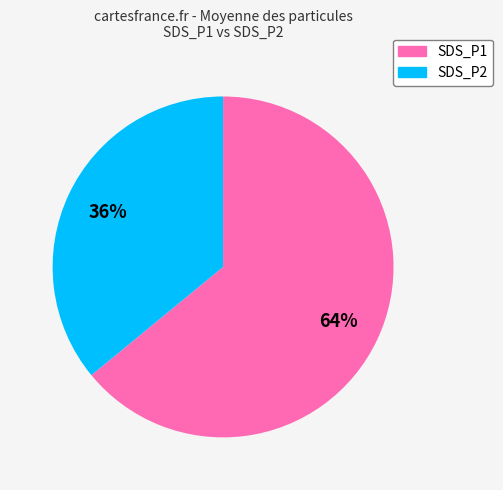

Which category accounts for the majority?

SDS_P1